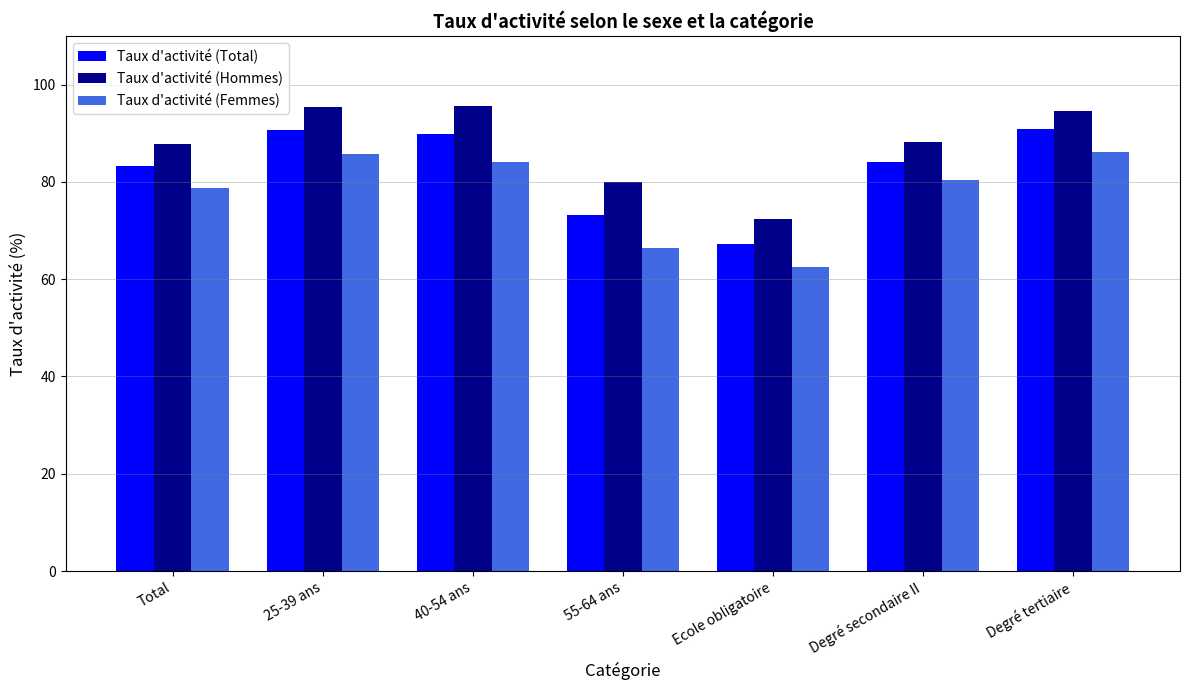

Where does the Taux d'activité (Femmes) series first go above 80?

25-39 ans